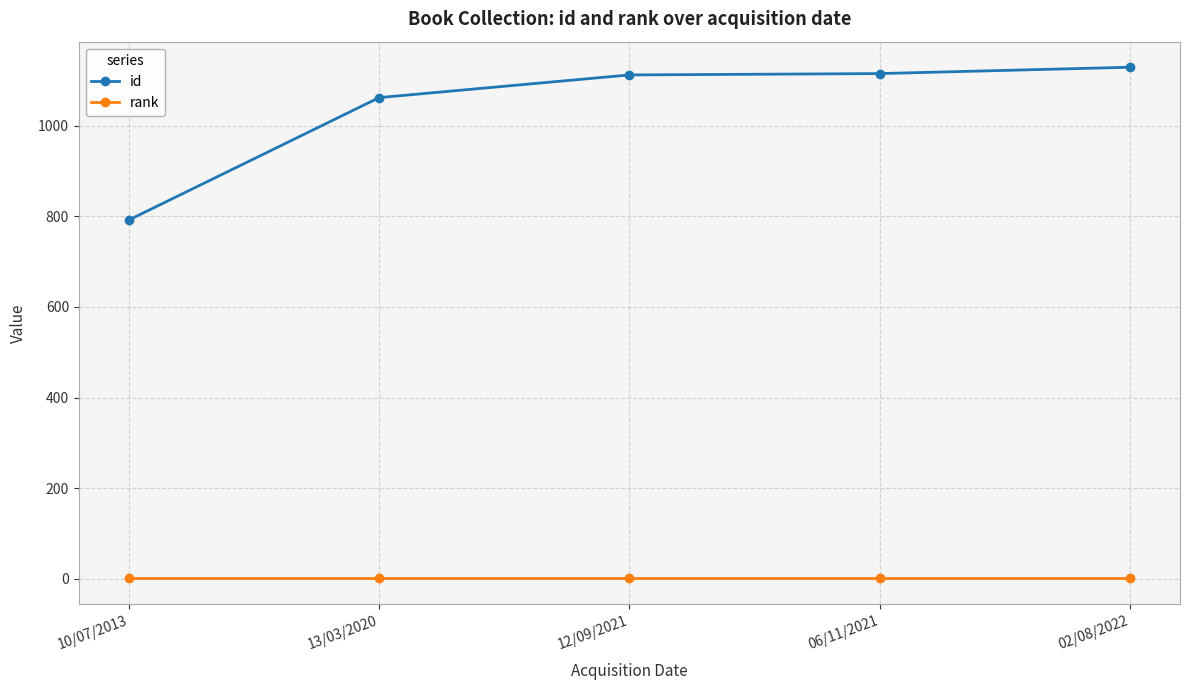

True or false: rank and id intersect in this chart.

False